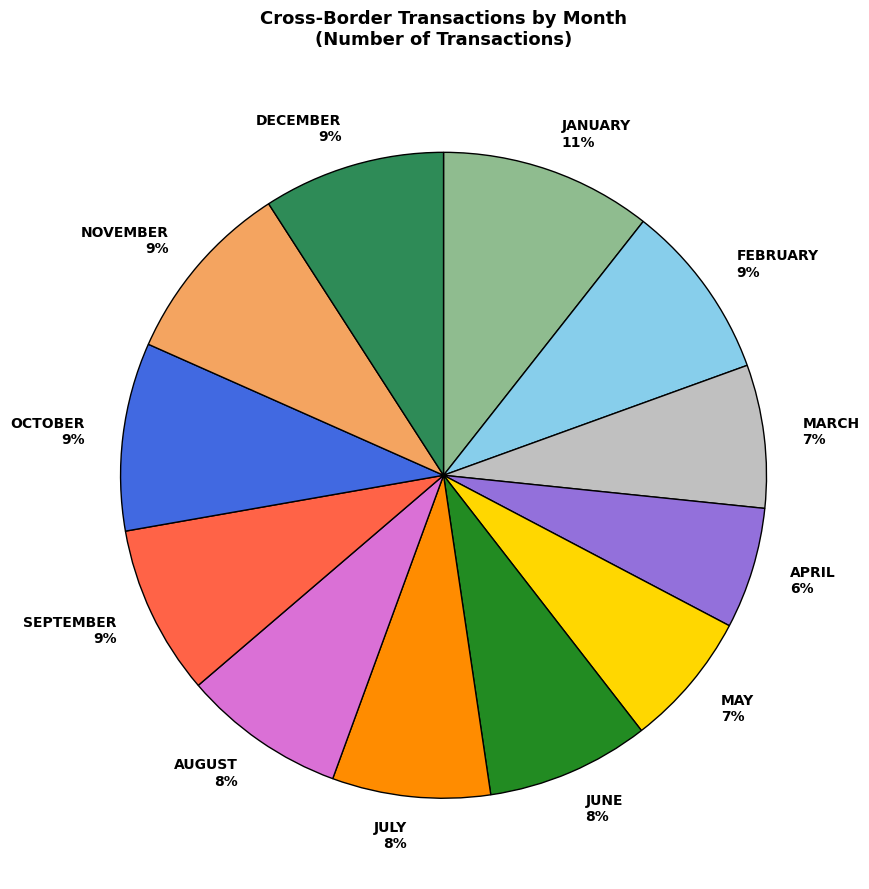

Between JANUARY and FEBRUARY, which is larger?

JANUARY